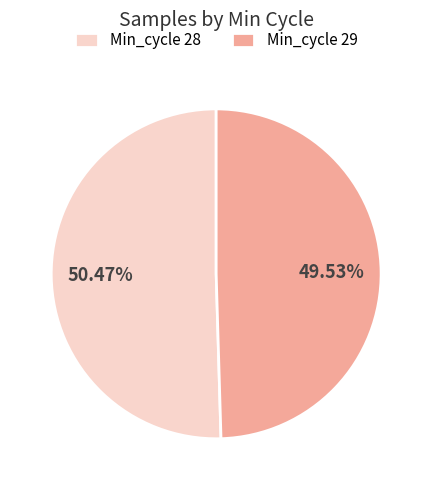

Between Min_cycle 28 and Min_cycle 29, which is larger?

Min_cycle 28